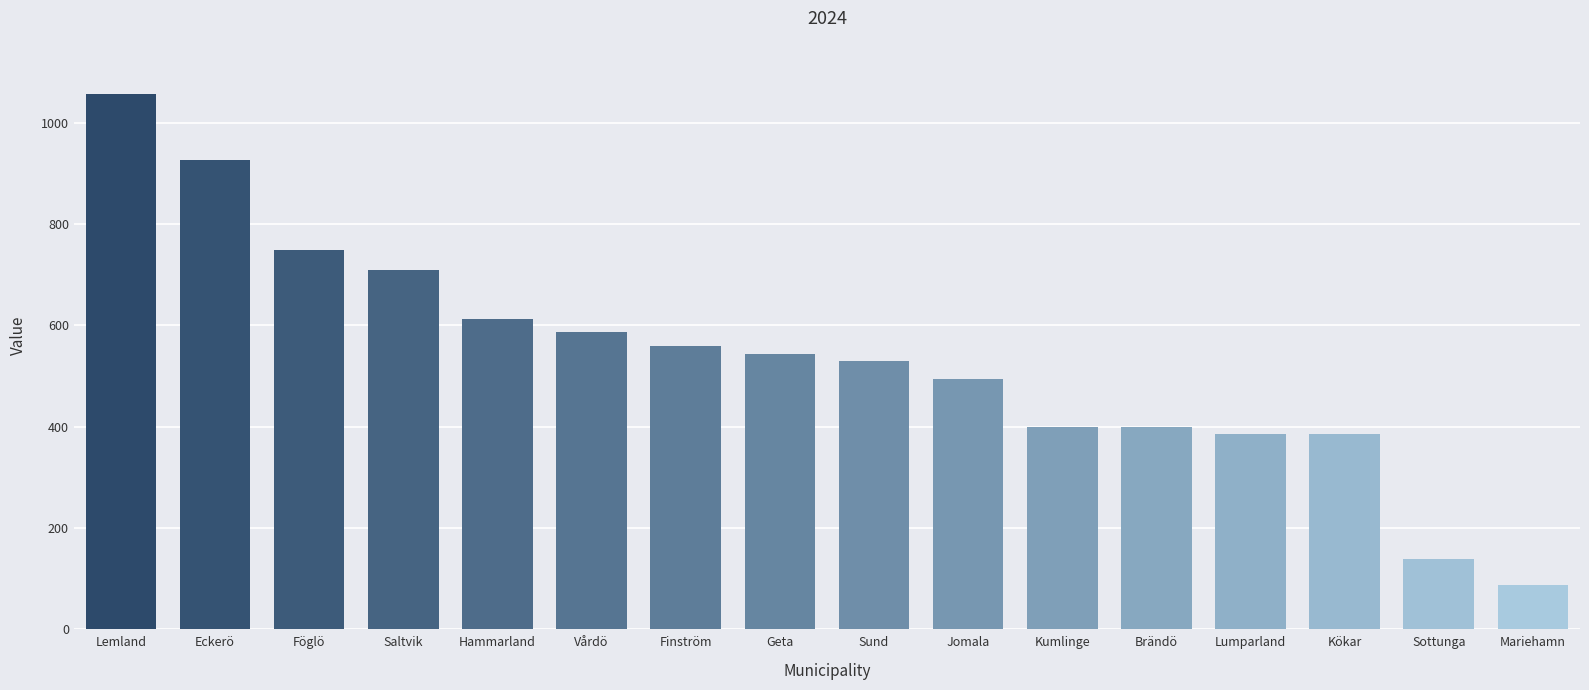

The value at Vårdö is 586. True or false?

True